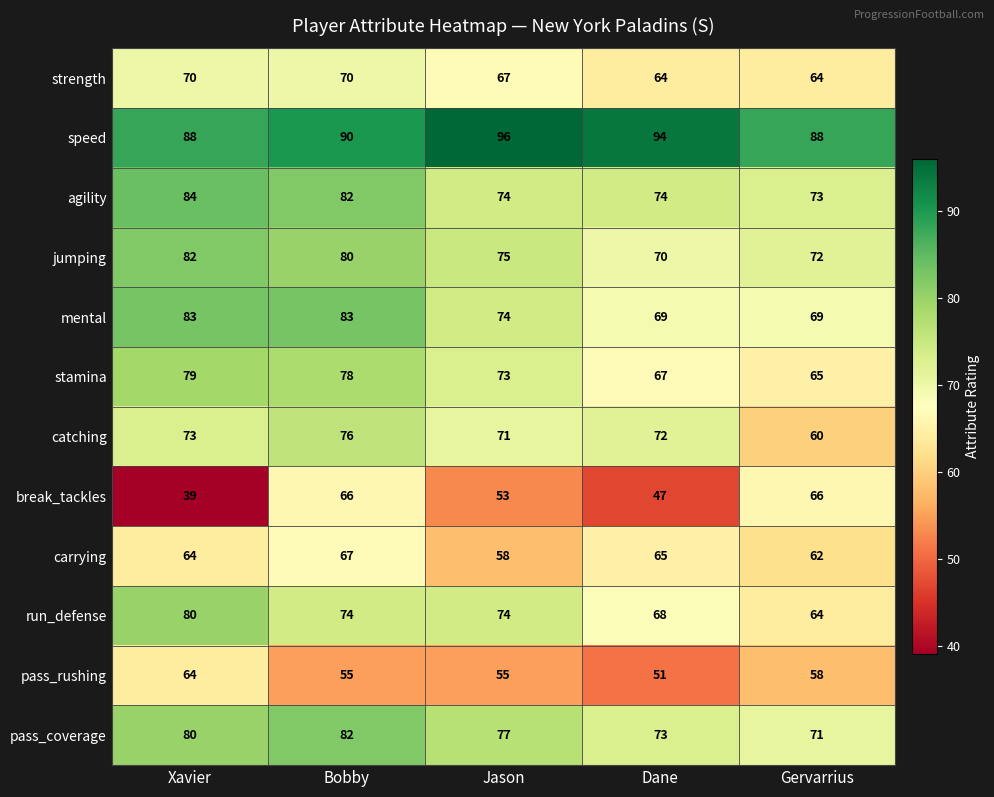

Rank the series at Dane from highest to lowest value.

speed, agility, pass_coverage, catching, jumping, mental, run_defense, stamina, carrying, strength, pass_rushing, break_tackles